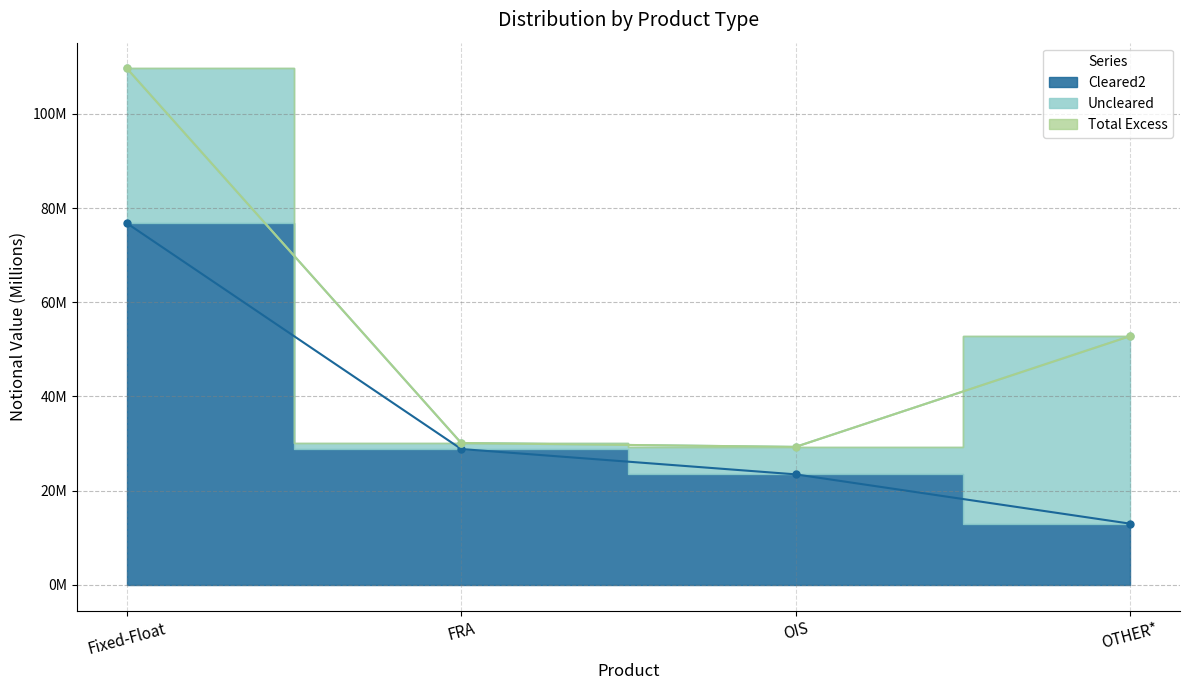

What is the sum of all Cleared2 values?

142.1